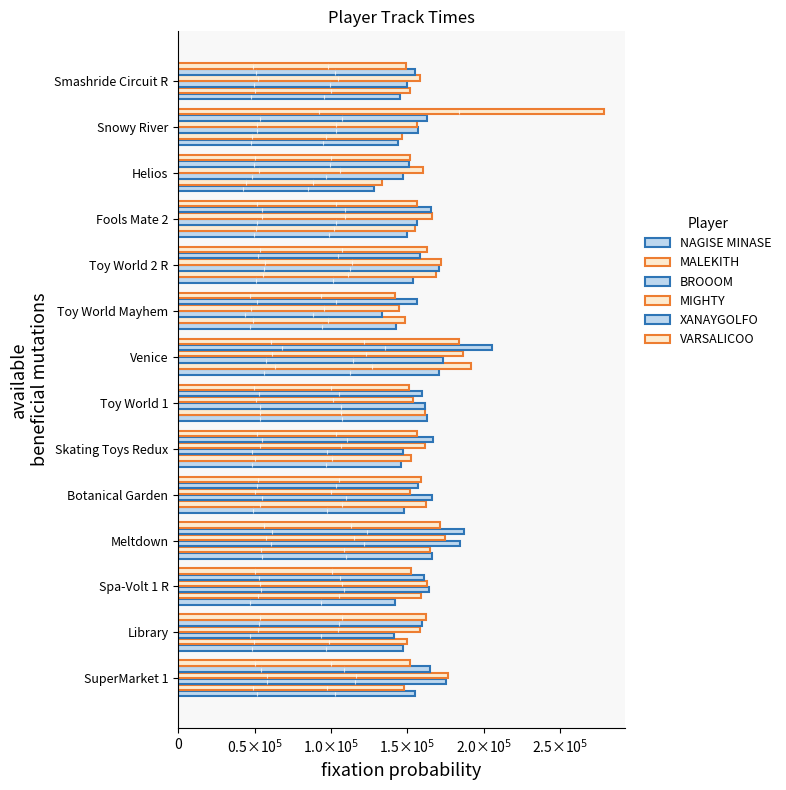

What is the sum of all BROOOM values?

2228431